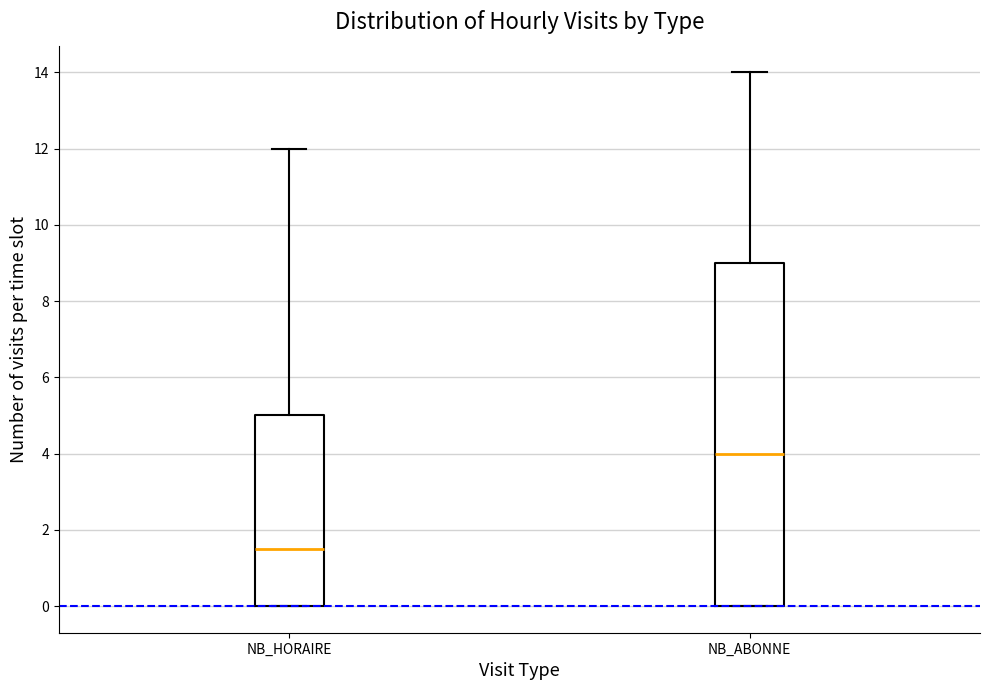

Which box's median line is the lowest?

NB_HORAIRE